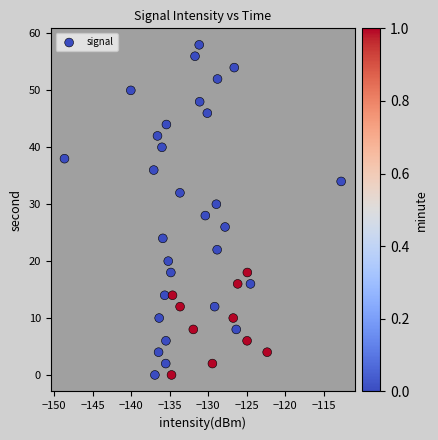

What is the range of Y values (max minus min)?

58